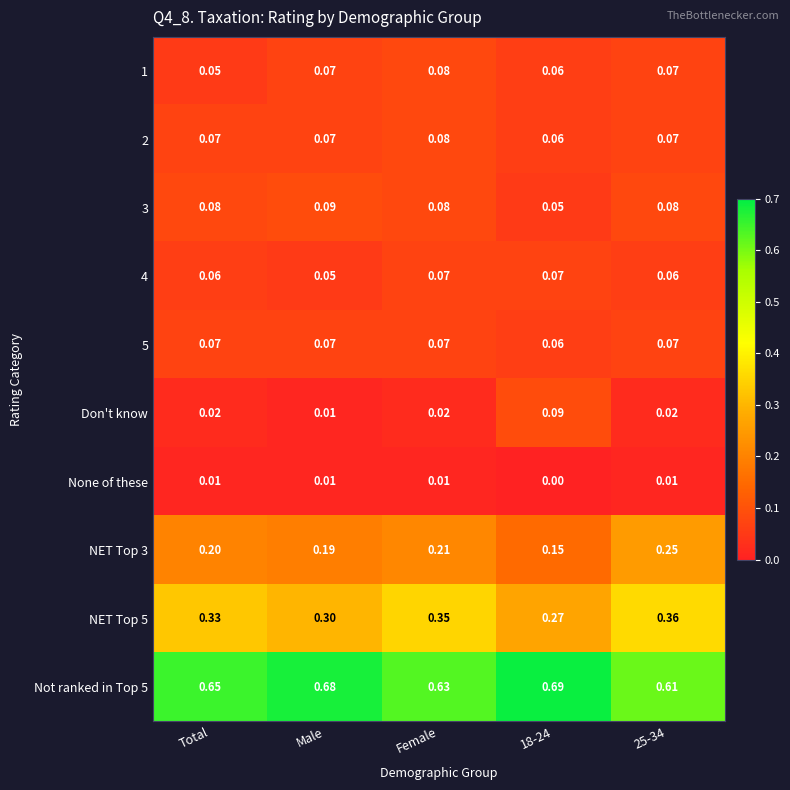

Which series changed the most between Total and 18-24?

Don't know